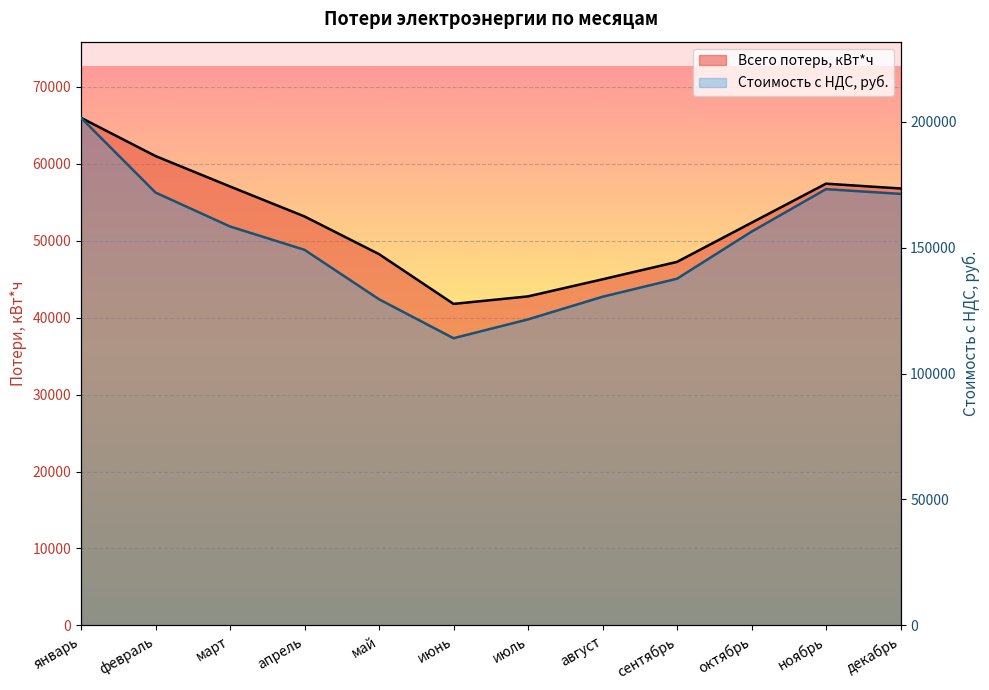

Which has a higher value, ноябрь or апрель?

ноябрь